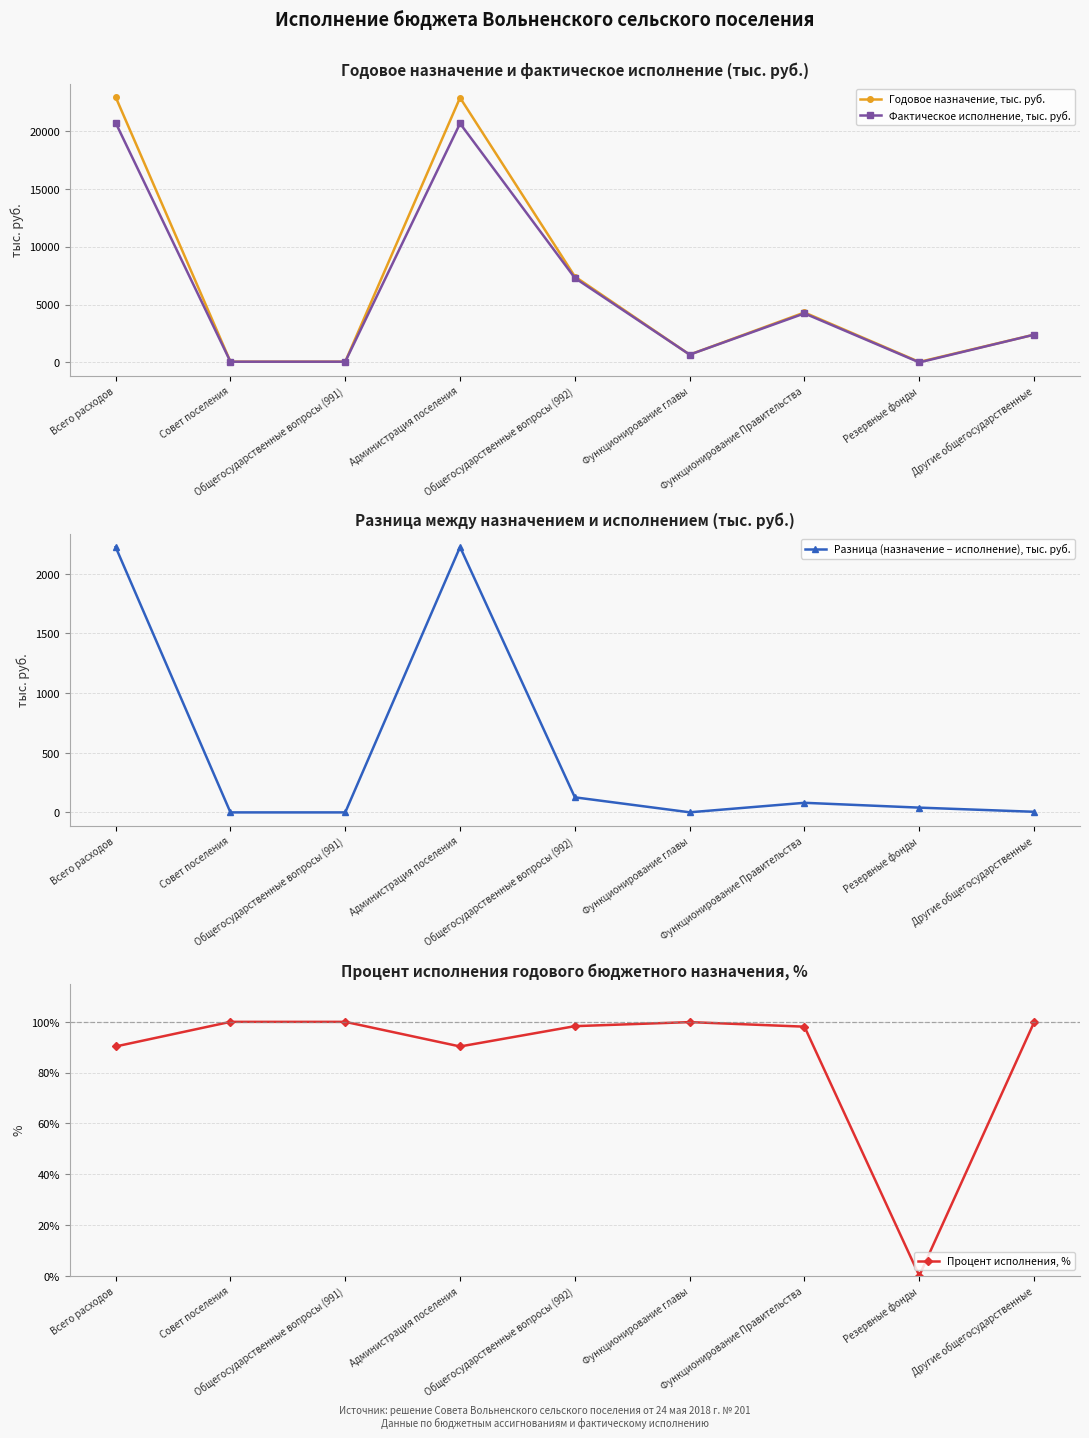

Where is the first local maximum for Фактическое исполнение, тыс. руб.?

Администрация поселения